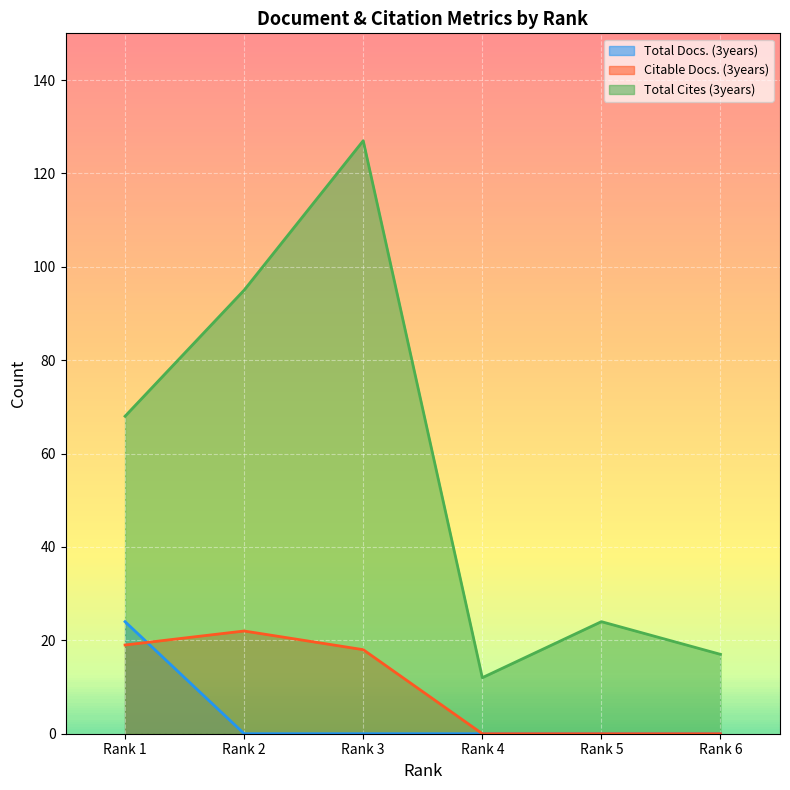

List the series in order of their peak value, highest first.

Total Cites (3years), Total Docs. (3years), Citable Docs. (3years)